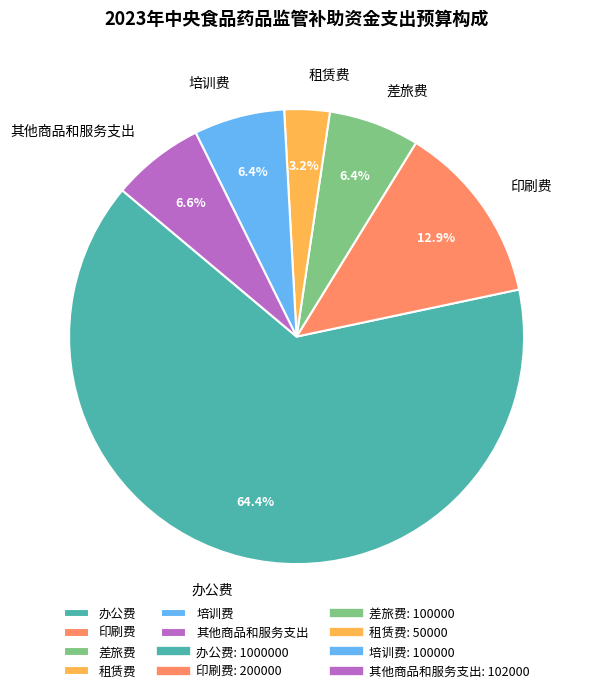

What portion of the pie excludes 差旅费?

93.6%